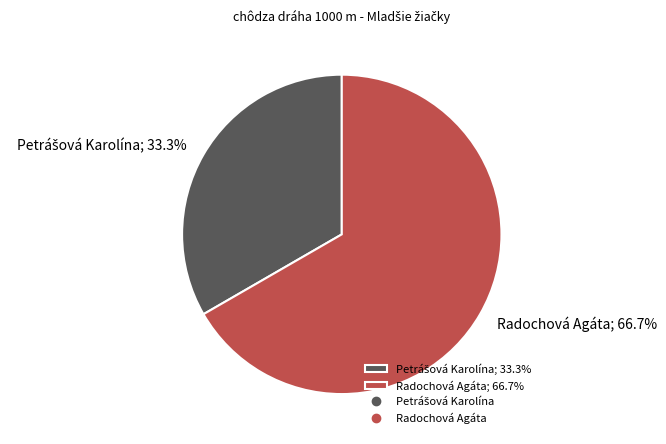

To the nearest percent, what is the difference between the largest and smallest slice percentages?

33%